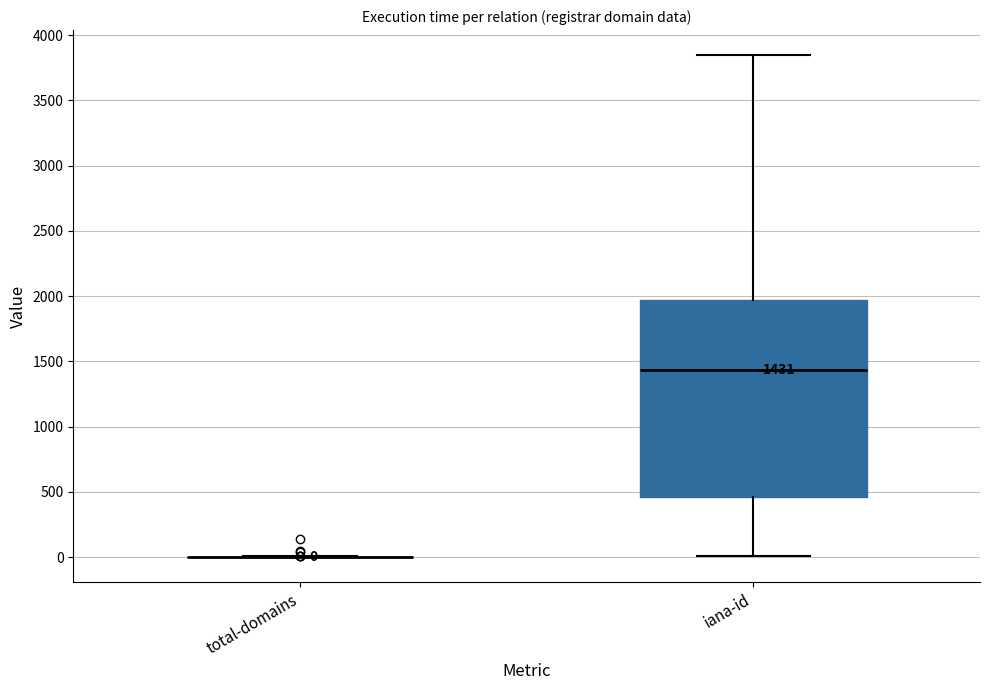

Comparing the boxes themselves (not the whiskers), which one is the tallest?

iana-id